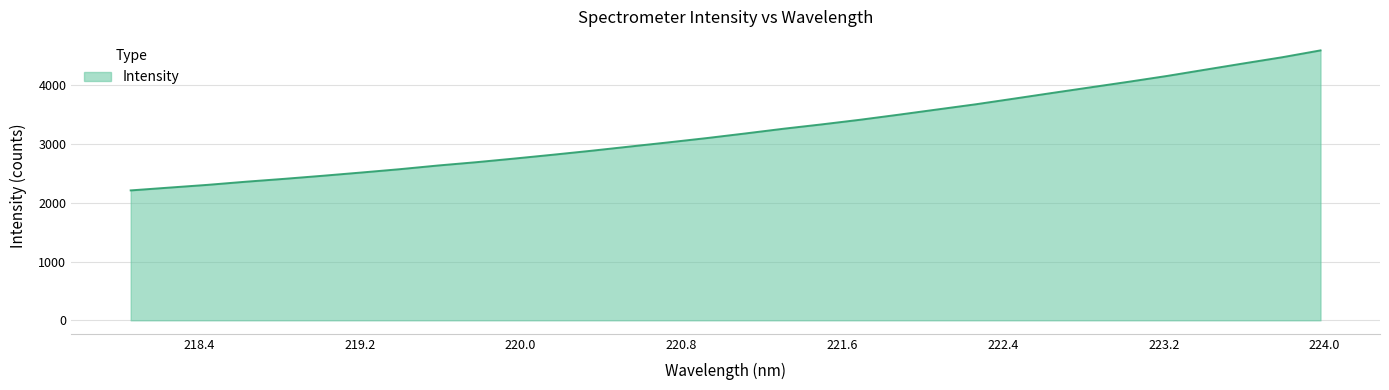

What is the difference between the maximum and minimum values?

2383.8